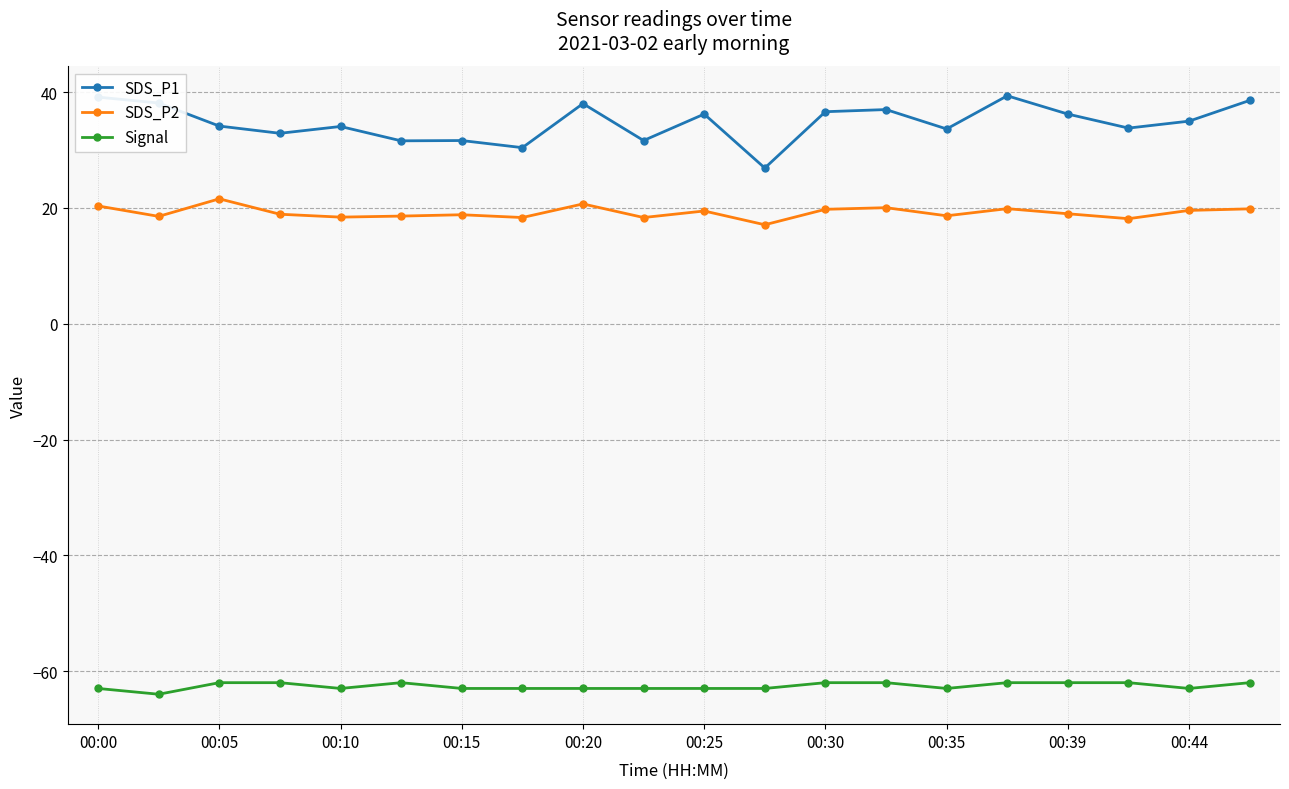

Which series has the largest total across all categories?

SDS_P1